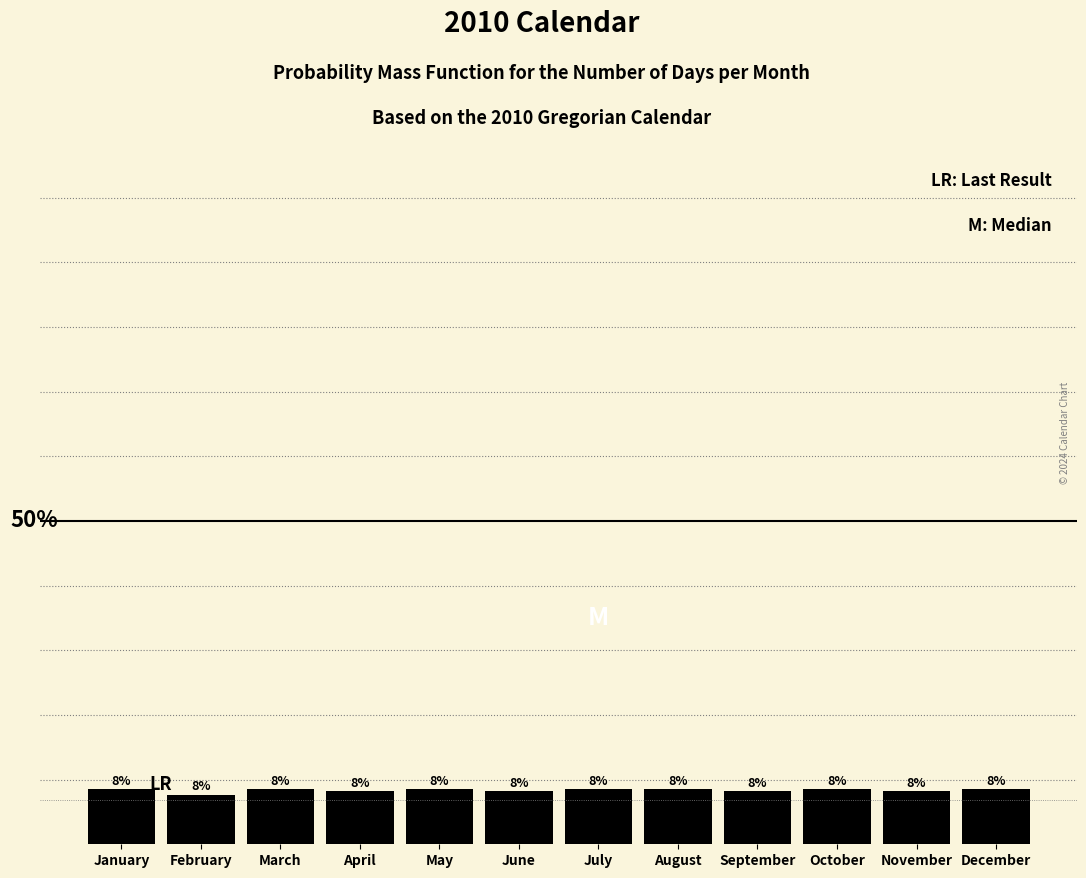

Does the chart contain any negative values?

No